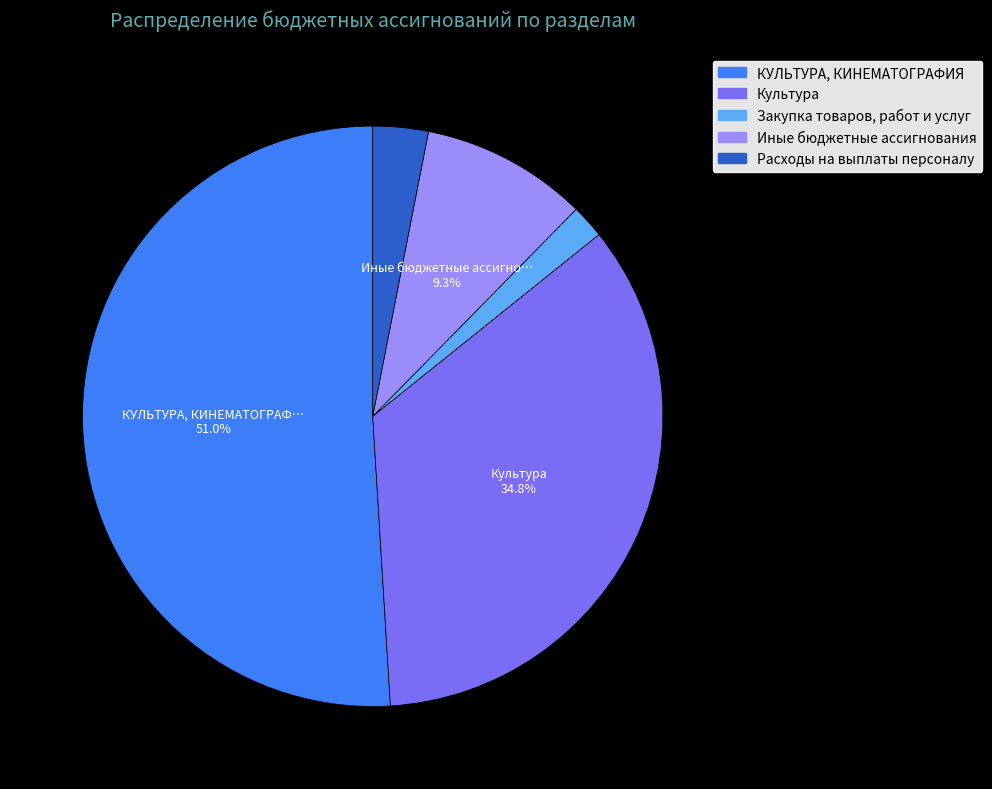

What is the ratio of the value at Иные бюджетные ассигнования to the value at Расходы на выплаты персоналу?

3.0